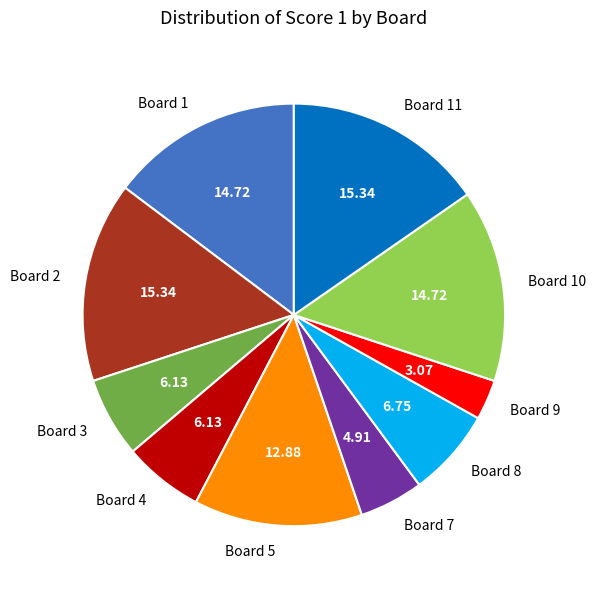

Is the sum of Board 1 and Board 10 greater than half?

No